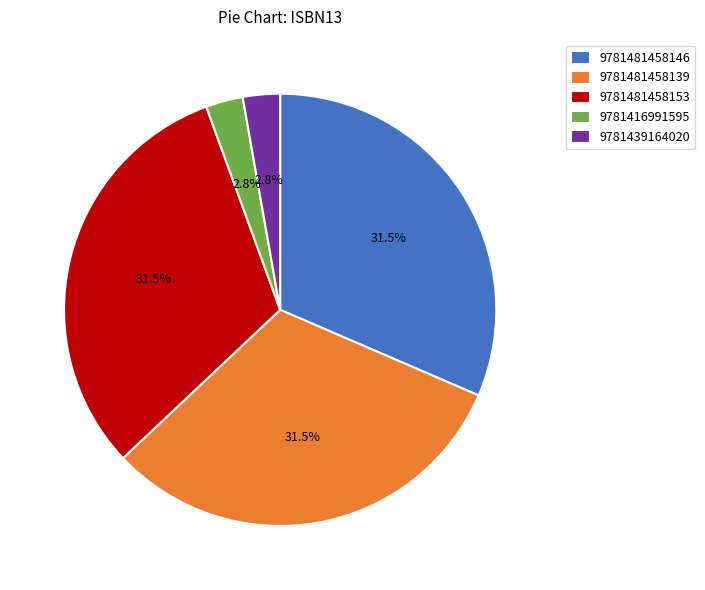

What percentage do 9781481458139 and 9781416991595 together represent?

34.3%